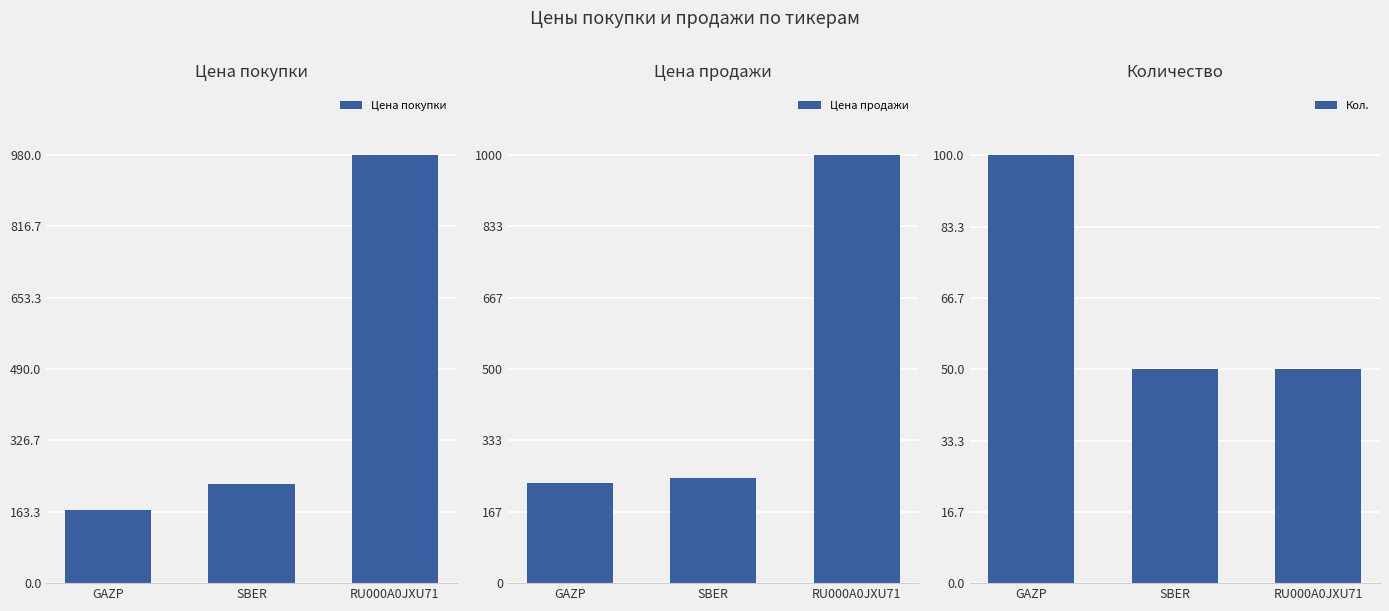

Does the chart contain stacked bars?

No